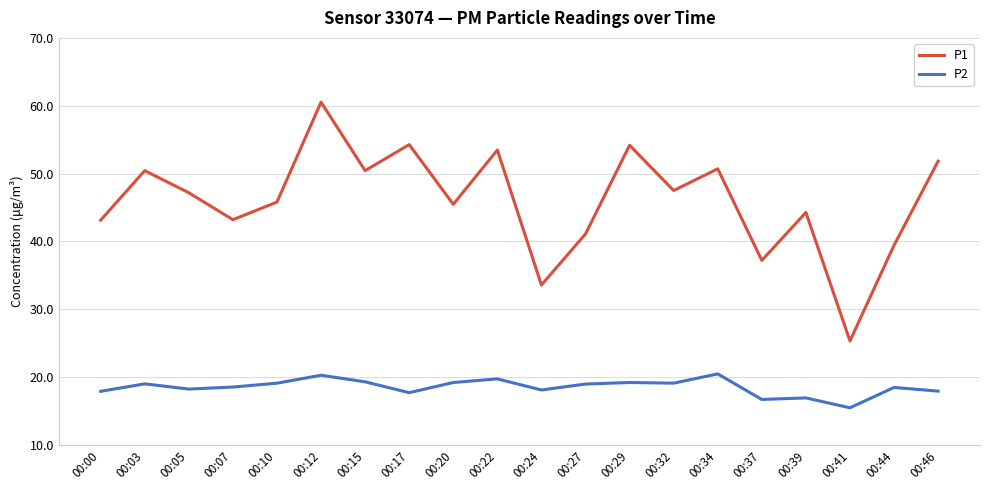

What is the approximate value of P1 at 00:10?

45.8